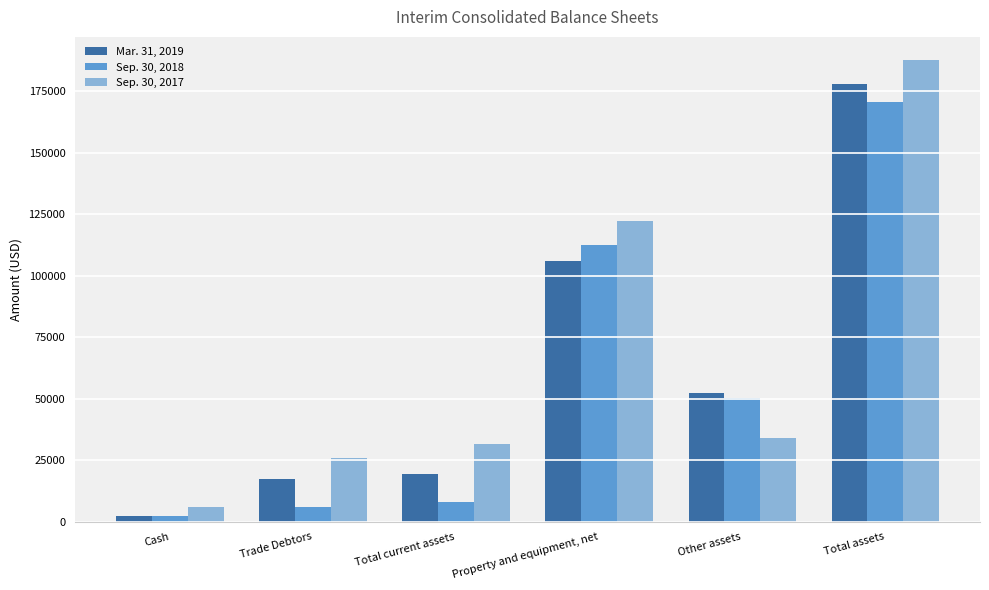

Reading left to right, what are all the values shown in this chart?

Mar. 31, 2019: 2201	17253	19454	105951	52320	177725
Sep. 30, 2018: 2155	5781	7936	112612	50171	170718
Sep. 30, 2017: 5784	25703	31487	122155	34031	187673